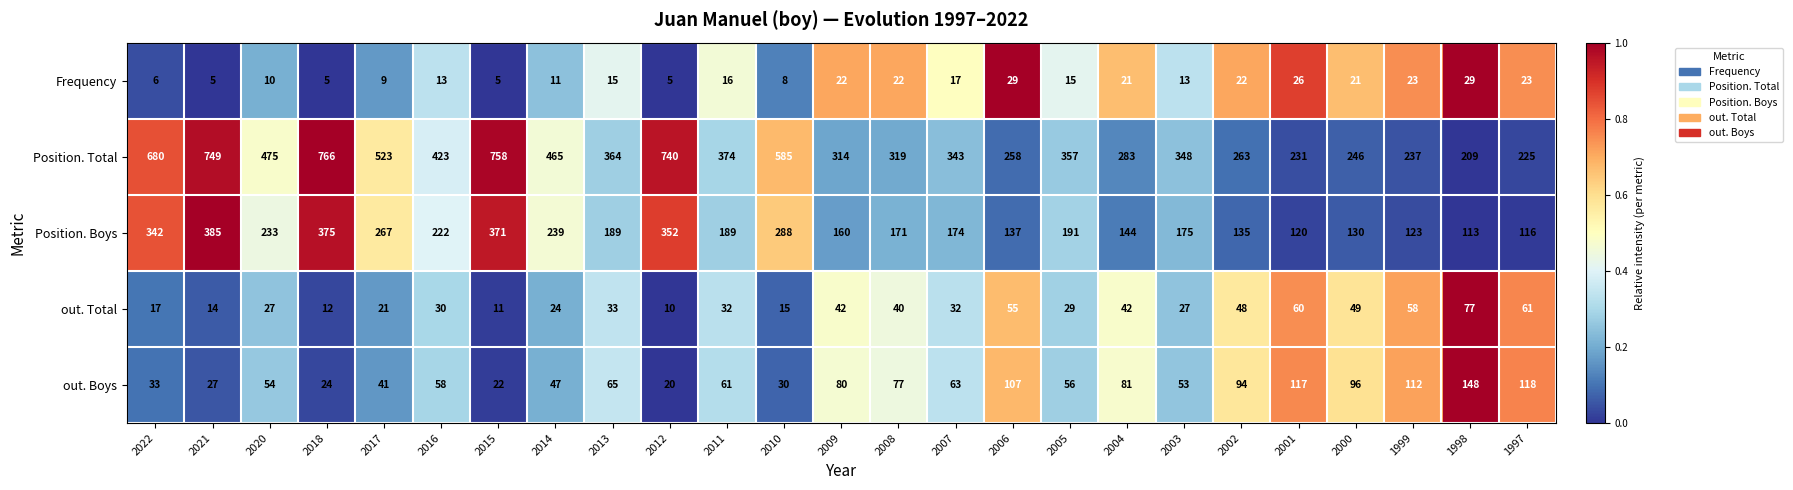

What is the average value of the out. Total series?

35